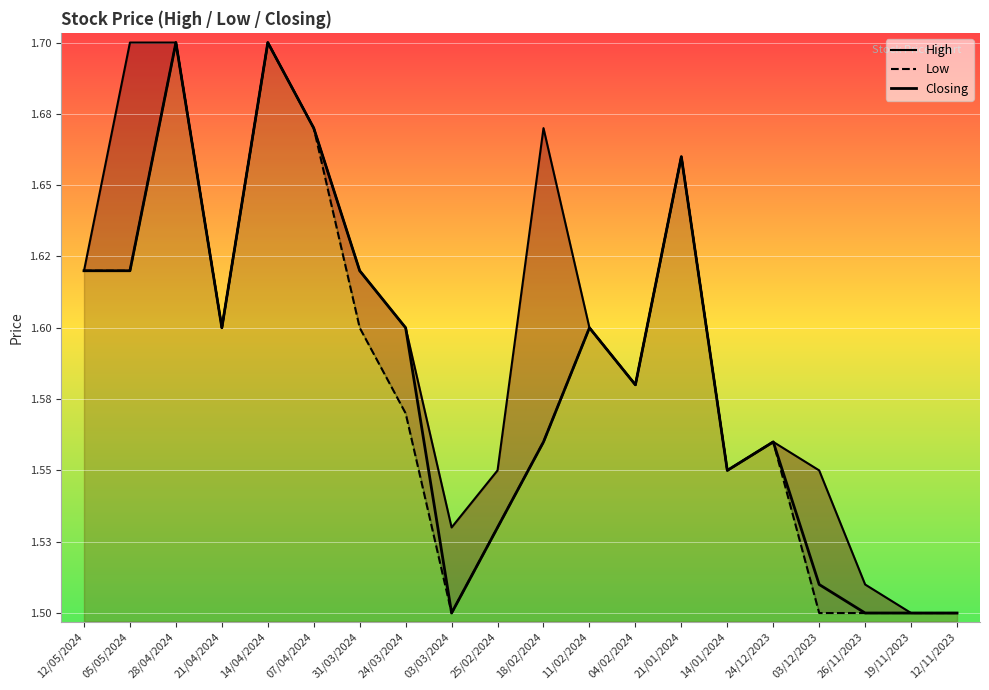

What is the difference between the maximum and minimum values in the Closing series?

0.2